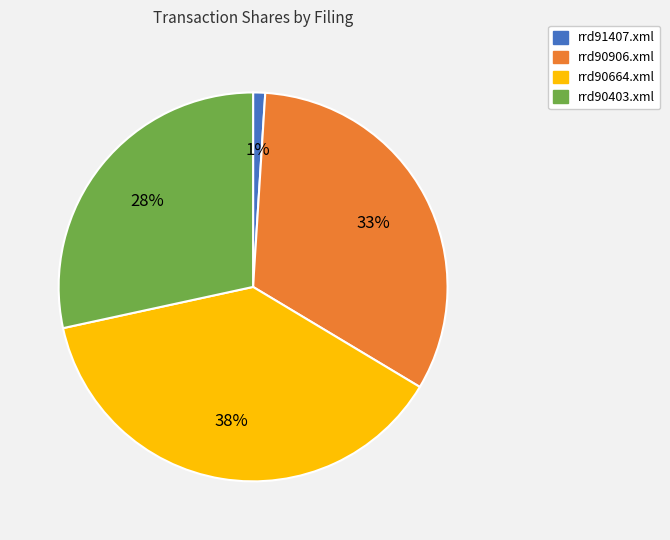

To the nearest percent, what portion does rrd91407.xml represent?

1%